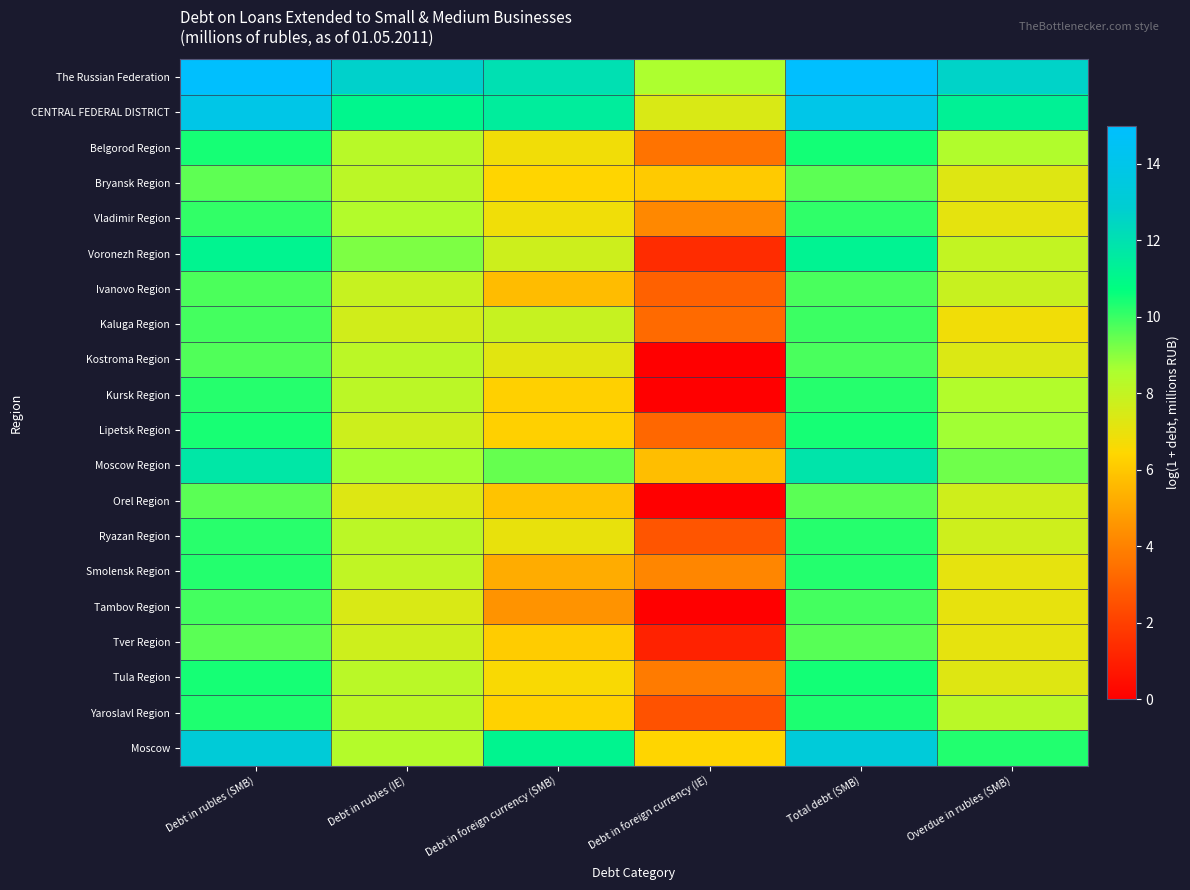

Count the number of categories in the chart.

6